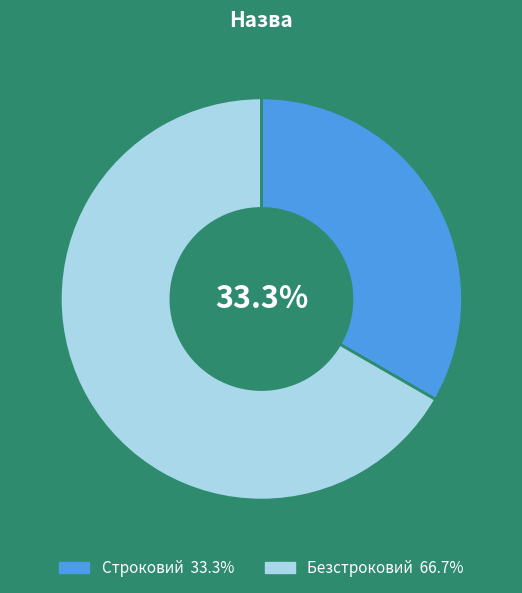

Approximately how many times larger is the value at Строковий compared to Безстроковий?

0.5